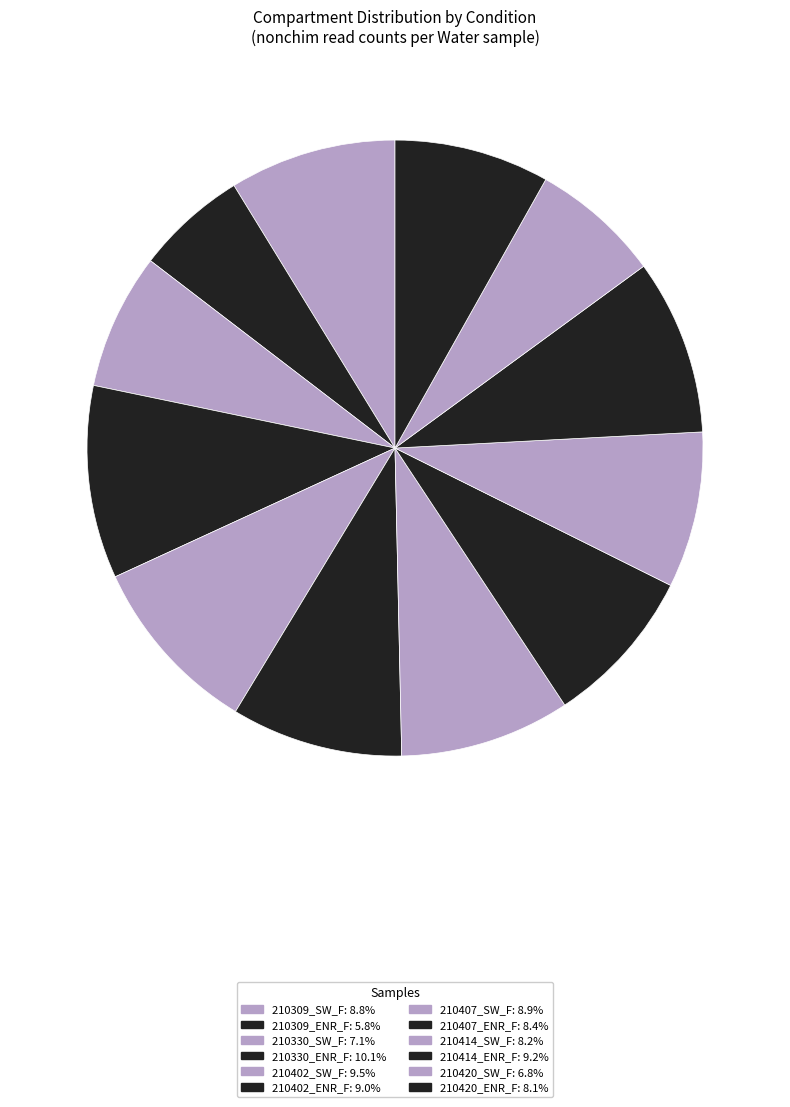

Is it true that 210420_ENR_F is 8% of the pie?

True